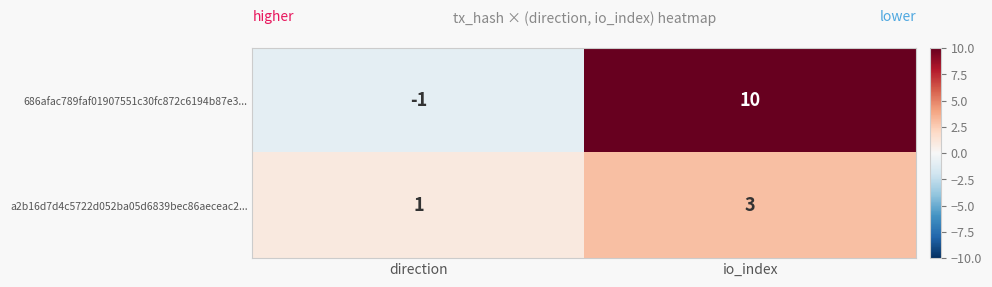

How many data points does each series have?

2